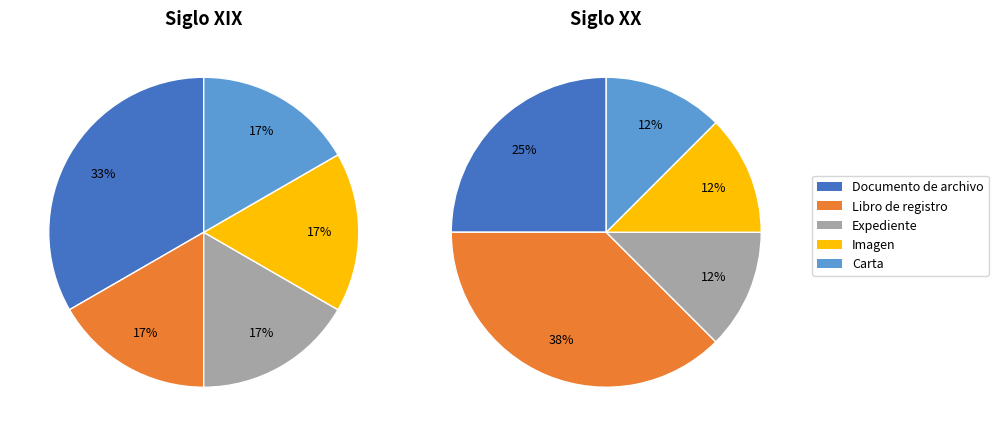

What percentage is NOT represented by Expediente?

87.5%